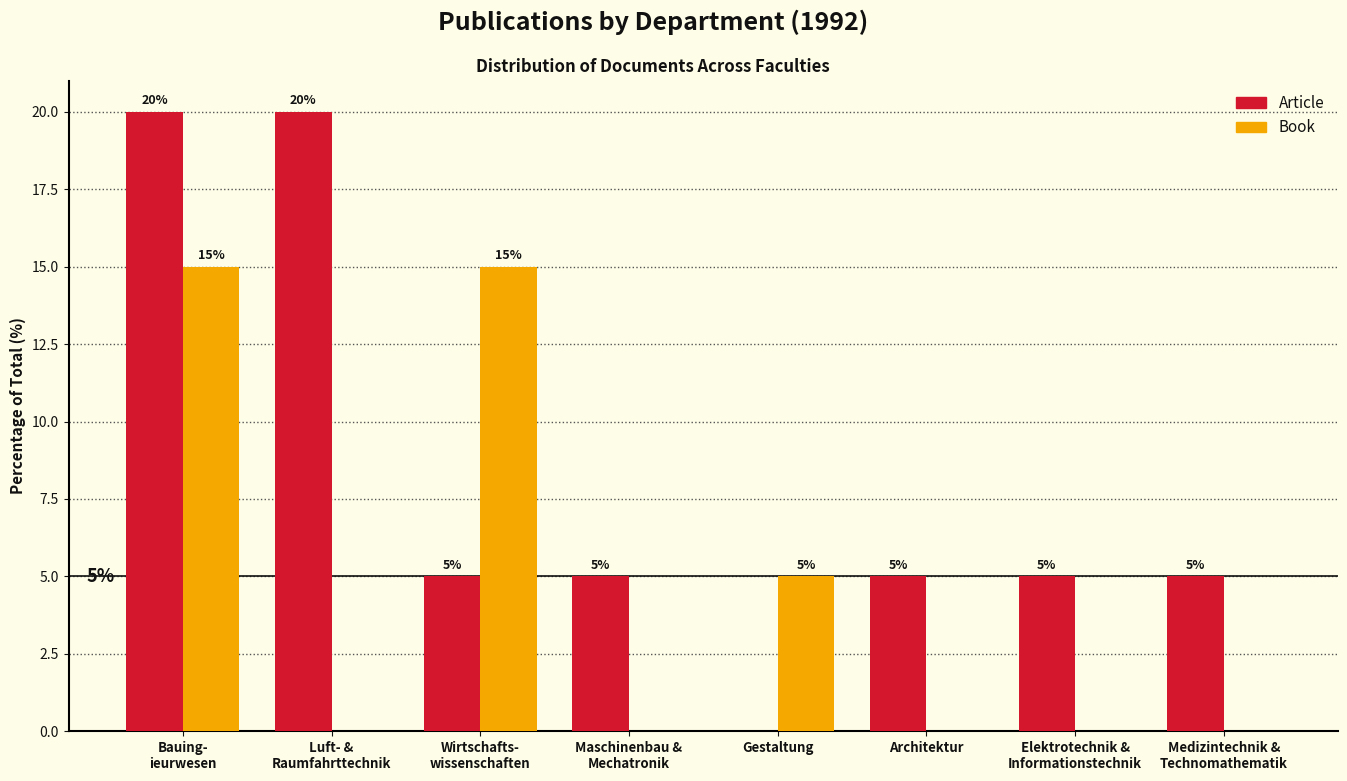

What is the maximum value for Book?

15